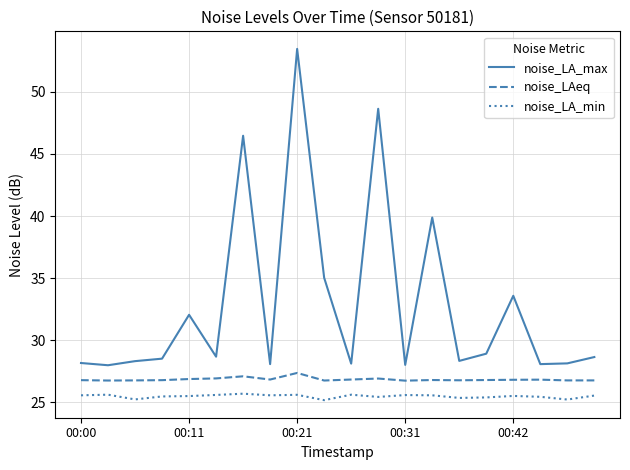

What is the sum of all noise_LA_max values?

657.1